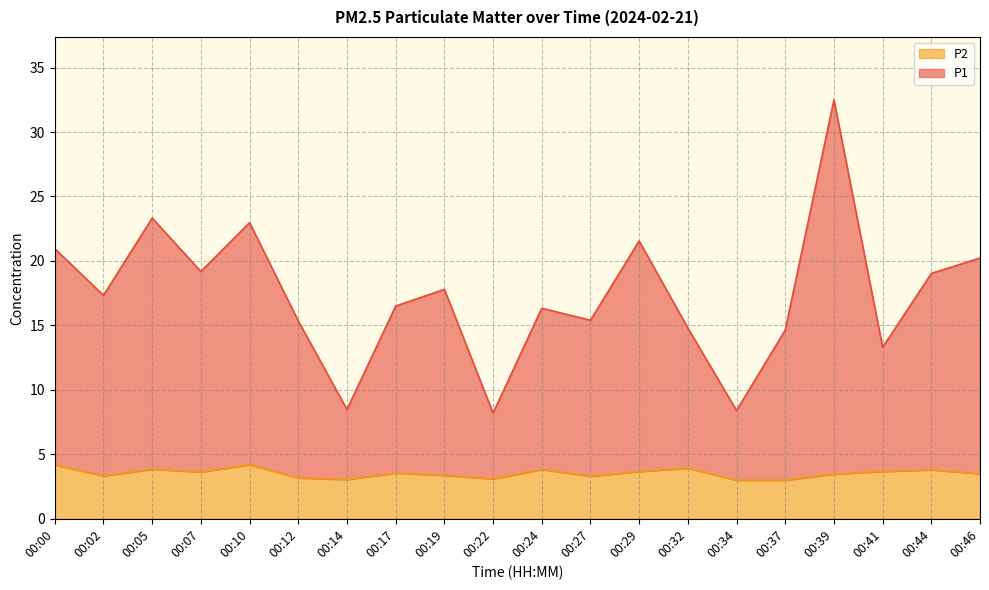

The P1 series shows 20.9 at 00:00. True or false?

True